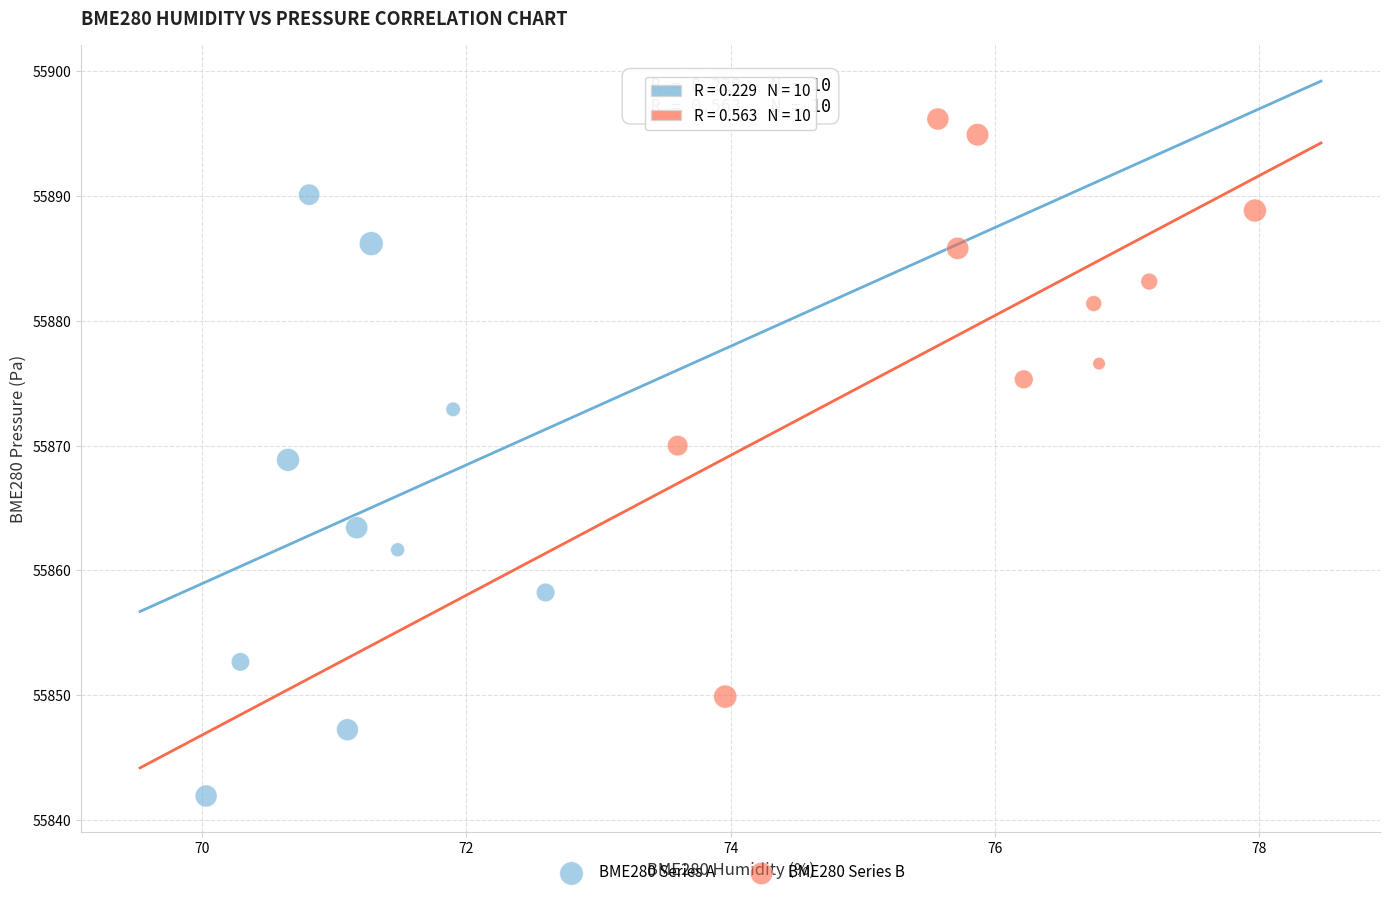

Which series reaches the minimum Y coordinate?

BME280 Series A